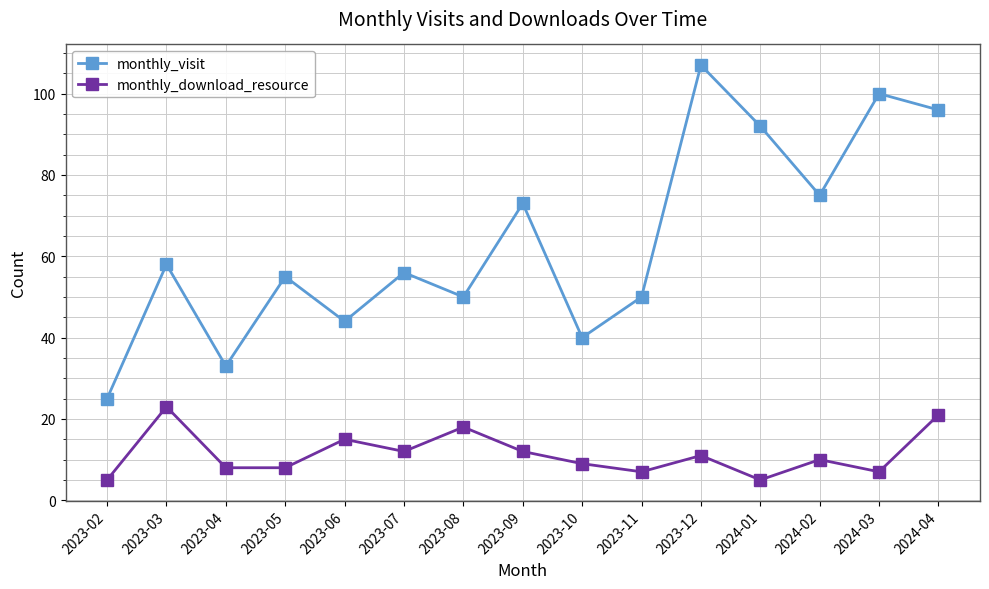

What is the maximum value shown in the chart?

107